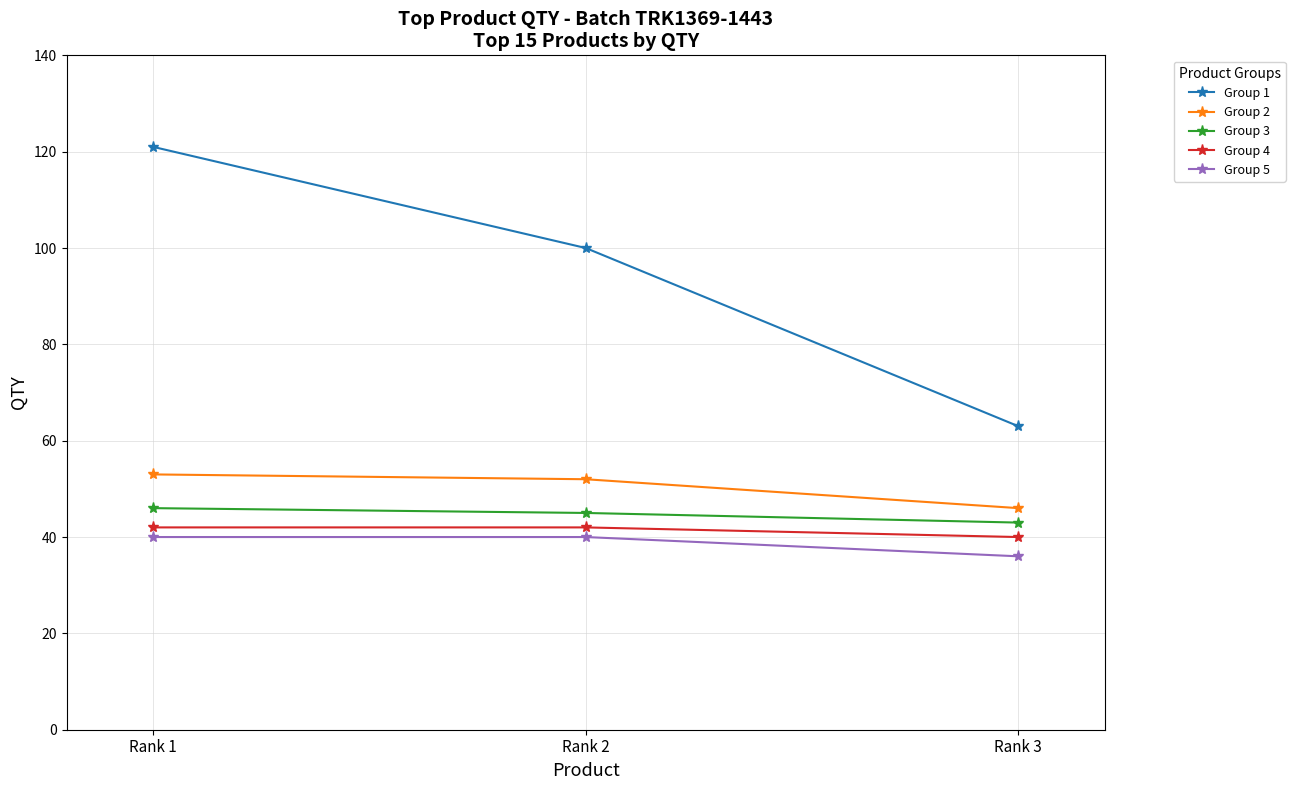

Reading right to left, extract all data points from this chart.

Group 1: 63	100	121
Group 2: 46	52	53
Group 3: 43	45	46
Group 4: 40	42	42
Group 5: 36	40	40